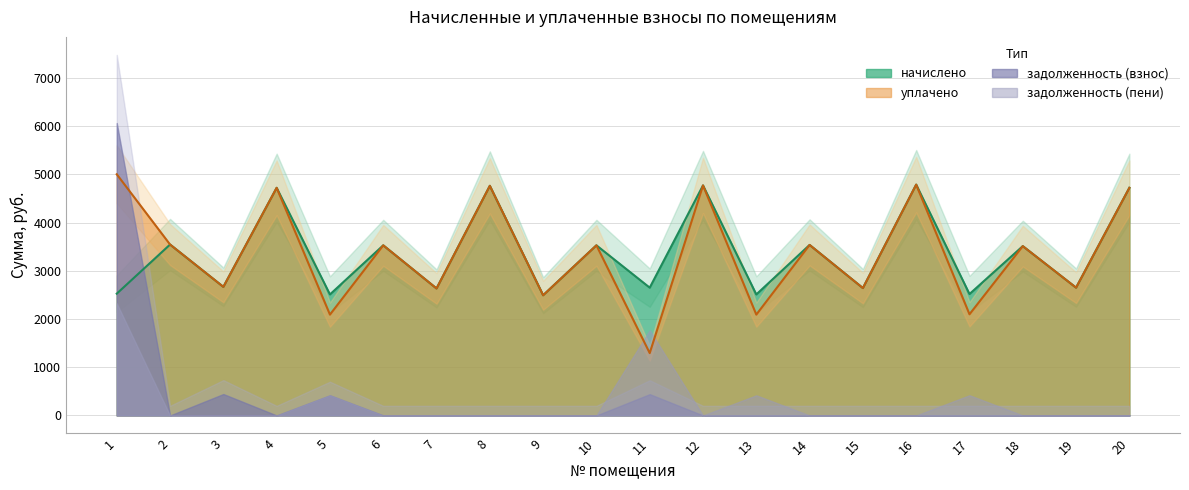

At which label does начислено reach its minimum?

9